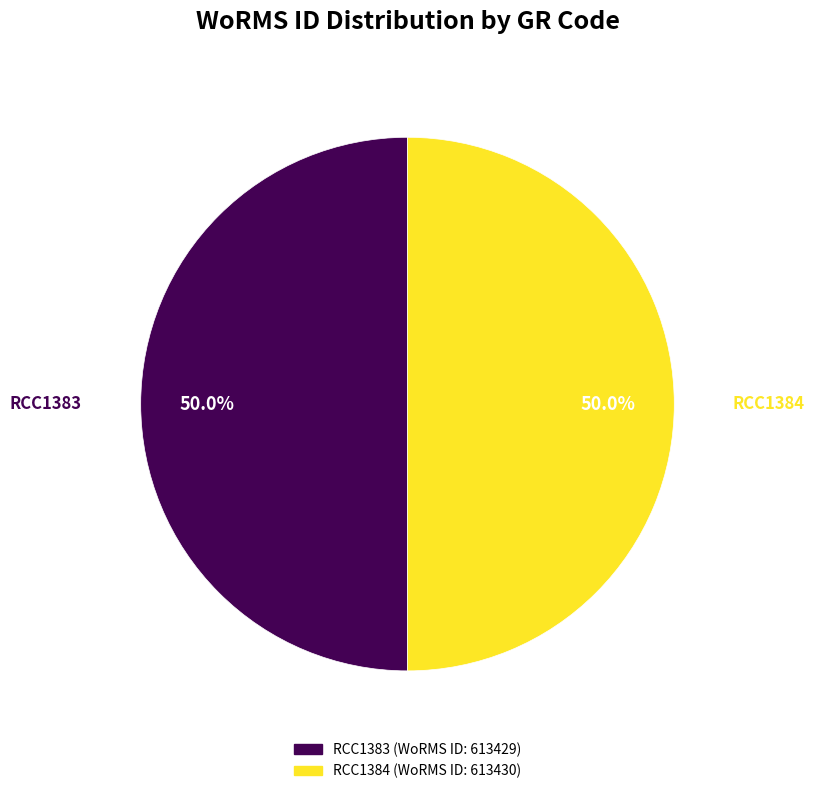

Approximately how many times larger is the value at RCC1383 compared to RCC1384?

1.0